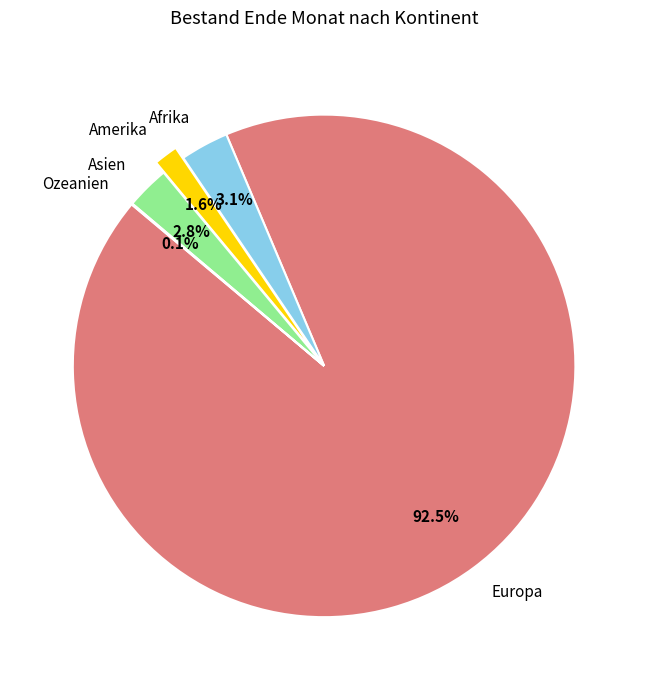

Which slice is the largest?

Europa